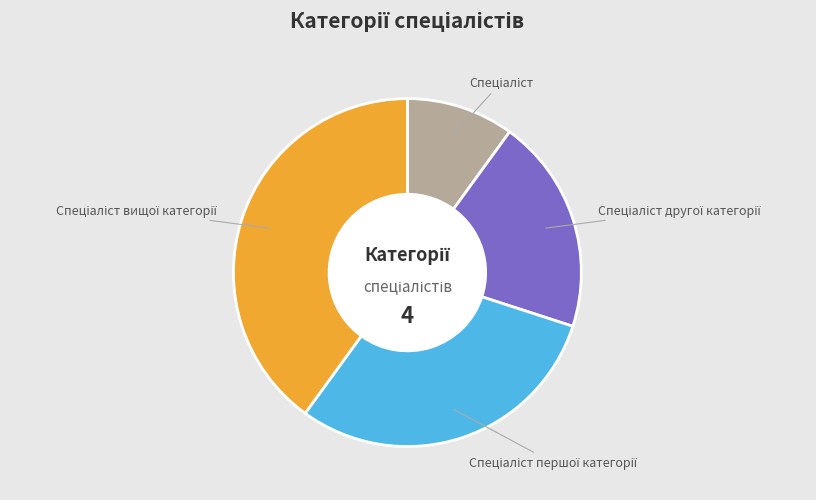

Is there a majority slice in this chart?

No